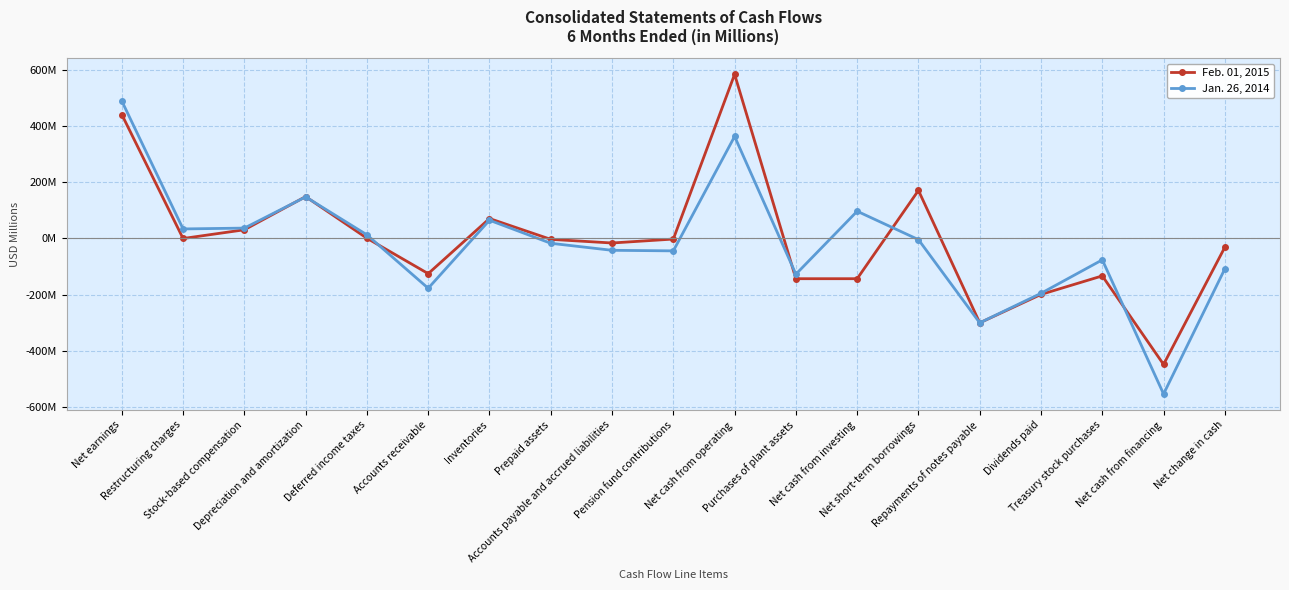

Is it true that Jan. 26, 2014 equals 97 at Net cash from investing?

True